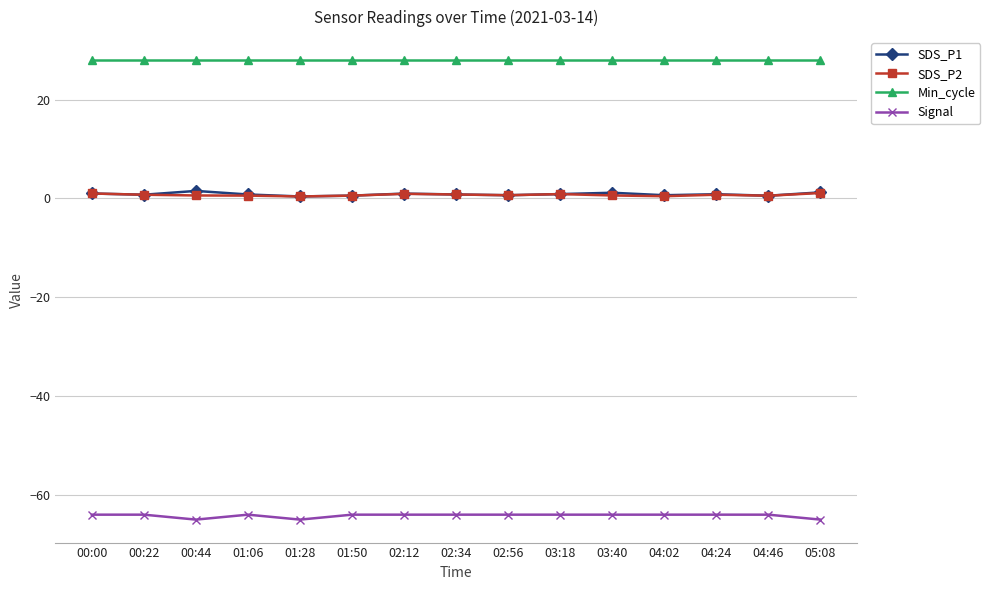

What is the sum of the SDS_P1 values at 04:24 and 03:18?

1.7